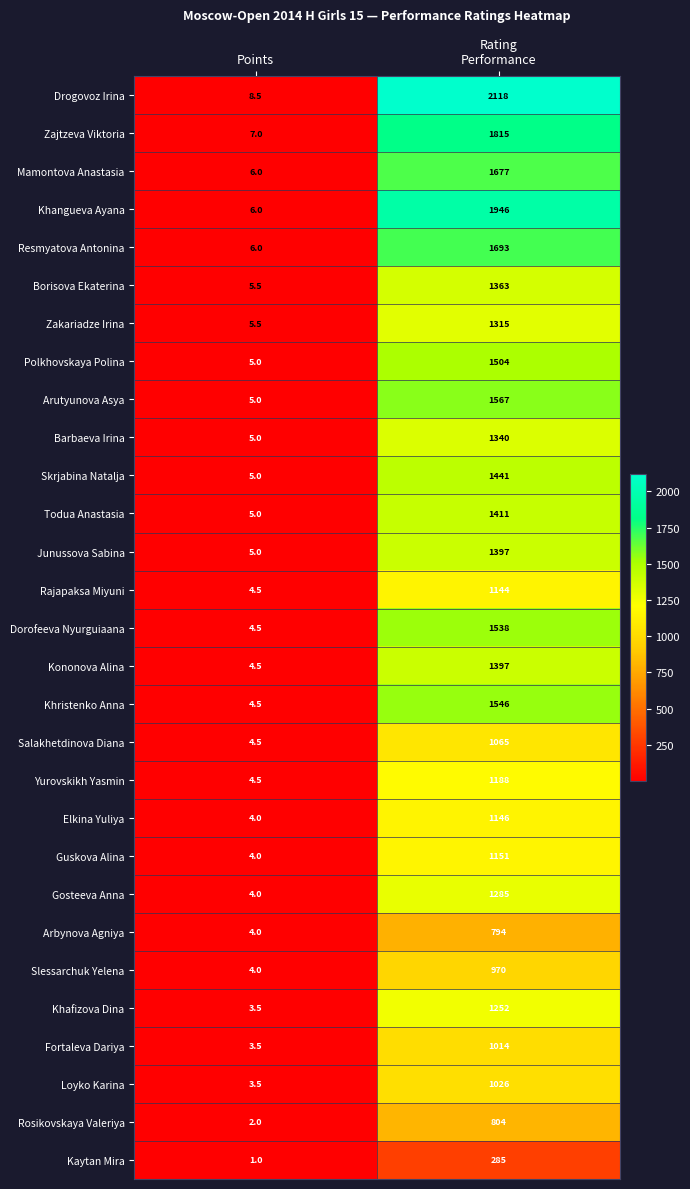

How many distinct data groups are displayed?

29